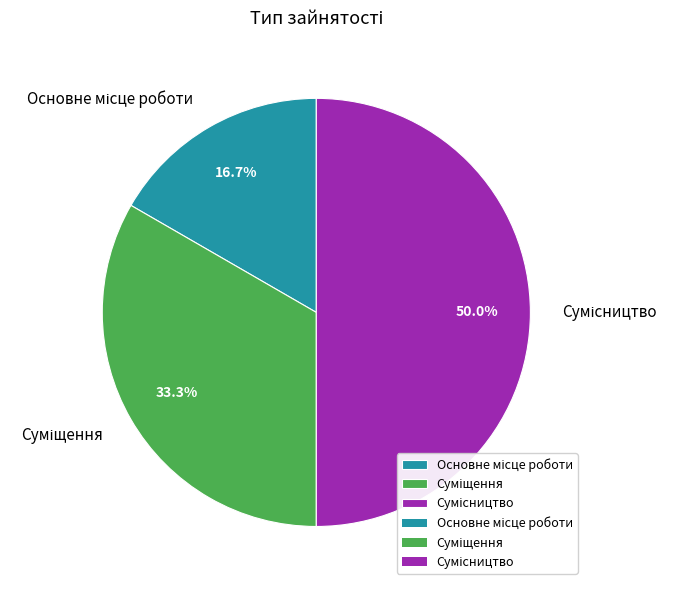

Combined, do Сумісництво and Основне місце роботи account for over 50%?

Yes